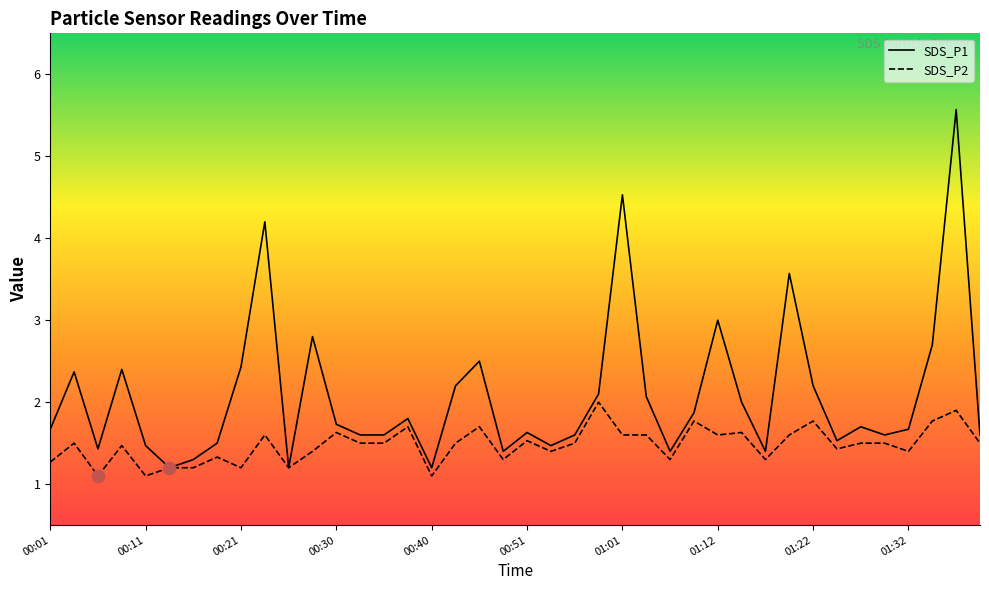

Which series has the largest range (max minus min)?

SDS_P1